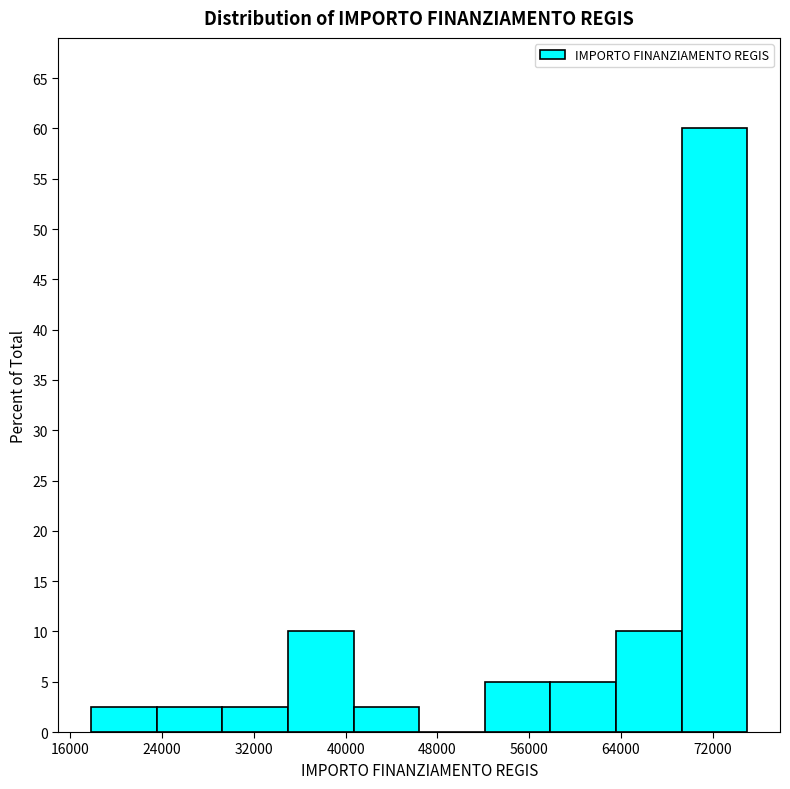

Reading left to right, list every bar in this chart as the range it spans on the x-axis followed by its height. Neither the bar edges nor the heights are printed on the chart, so give them approximately, as read against the axes.

18000 to 24000: 2.5
24000 to 29000: 2.5
29000 to 35000: 2.5
35000 to 41000: 10.0
41000 to 46000: 2.5
46000 to 52000: 0
52000 to 58000: 5.0
58000 to 64000: 5.0
64000 to 69000: 10.0
69000 to 75000: 60.0